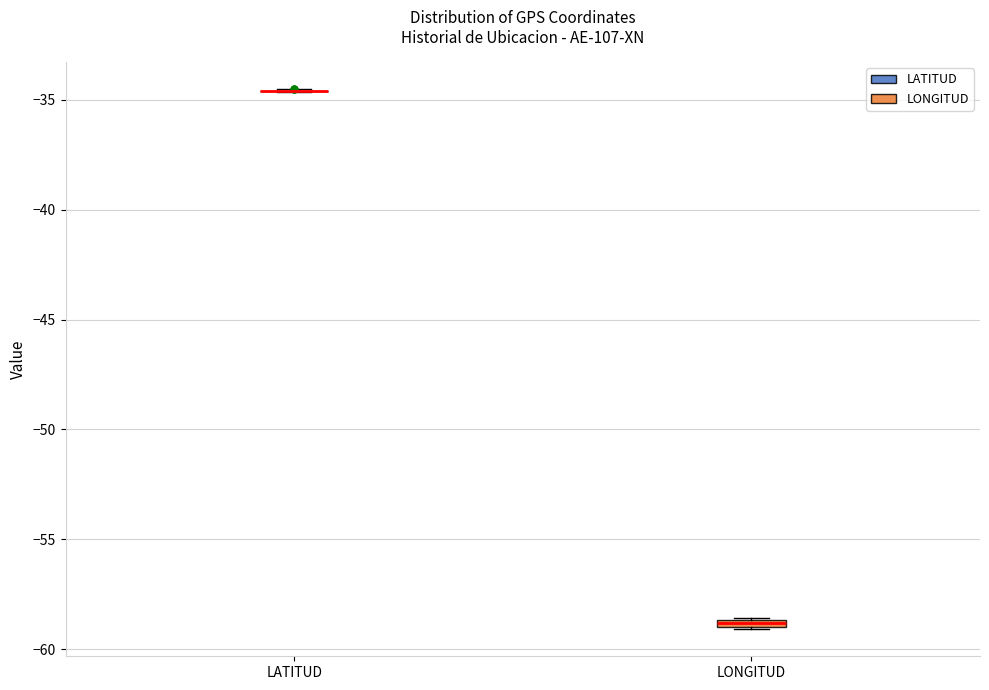

Where is the lower edge of the box for LONGITUD on the y-axis? The values are not printed on the chart, so give them approximately, as read against the axis.

-59.0